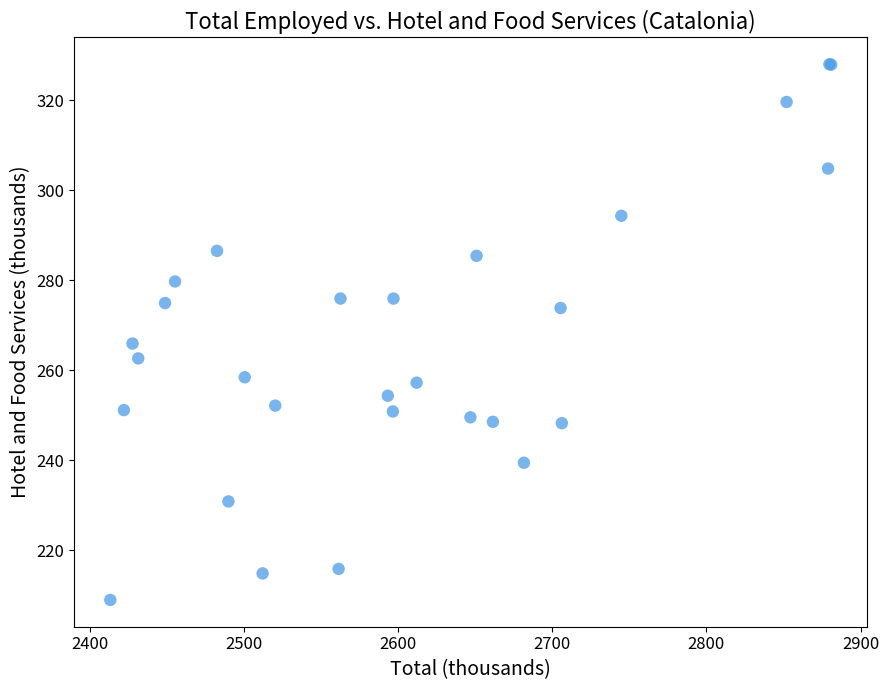

What Y value in the scatter plot is closest to 268?

265.9